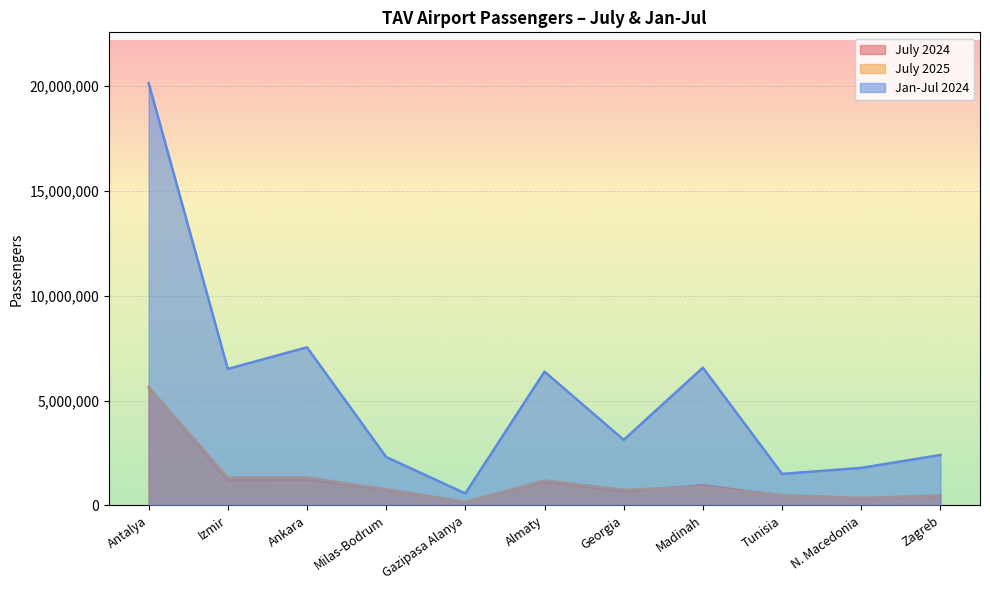

Rank the series at Gazipasa Alanya from highest to lowest value.

Jan-Jul 2024, July 2025, July 2024